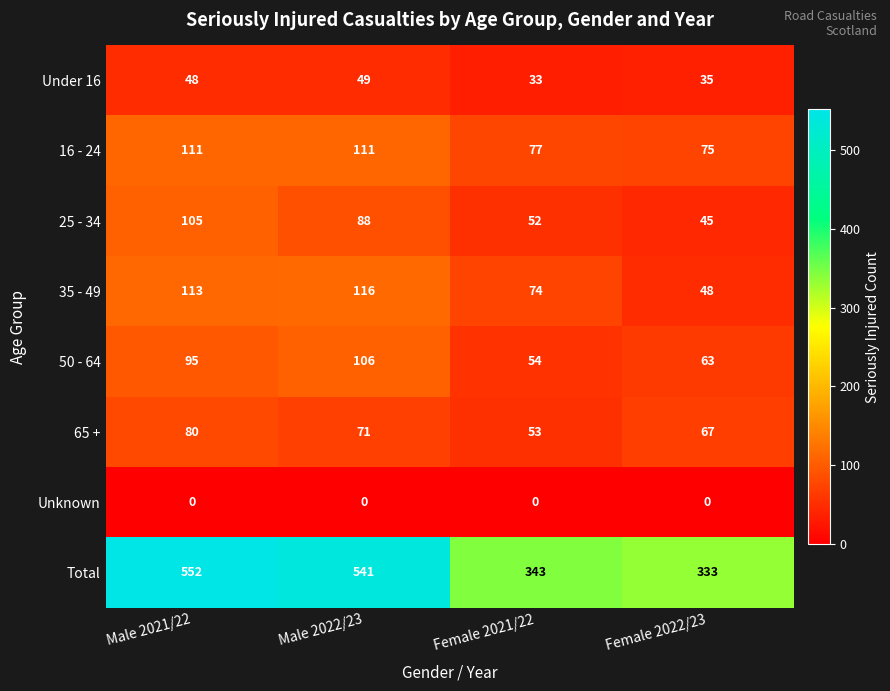

Which series has the largest total across all categories?

Total